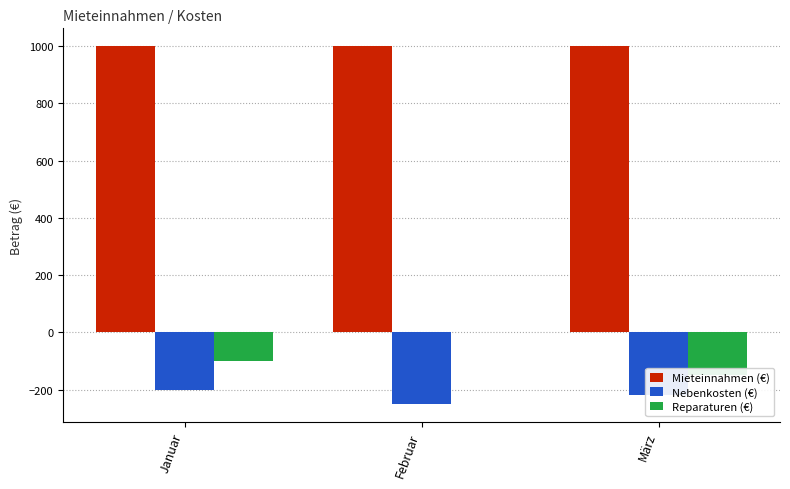

What is the difference between the Reparaturen (€) values at März and Februar?

150